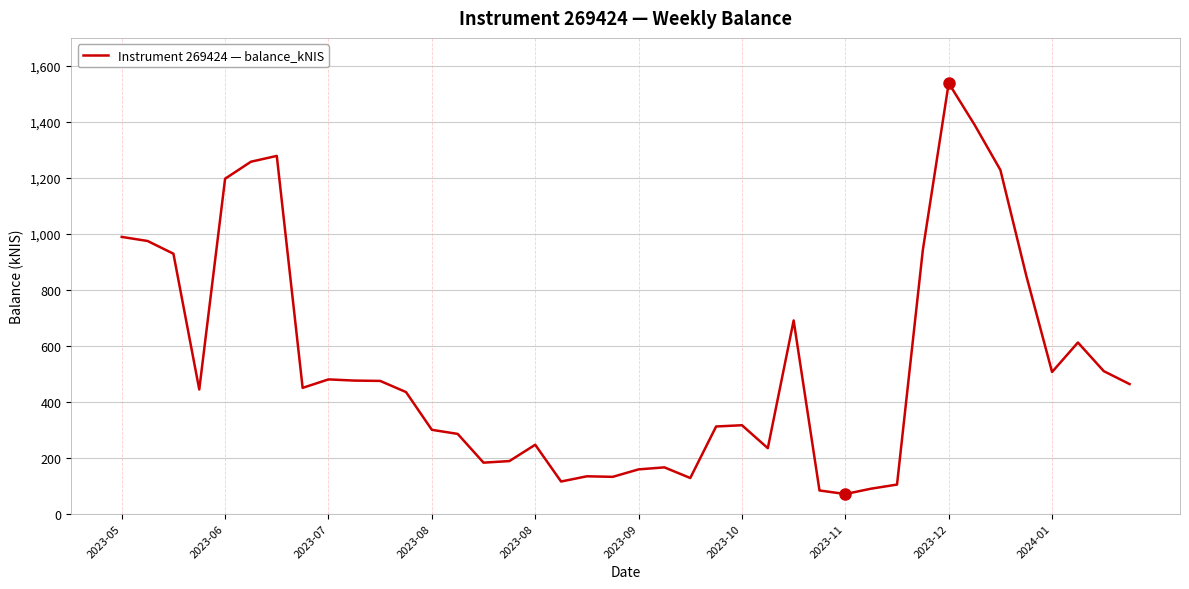

How many lines are shown in the chart?

1